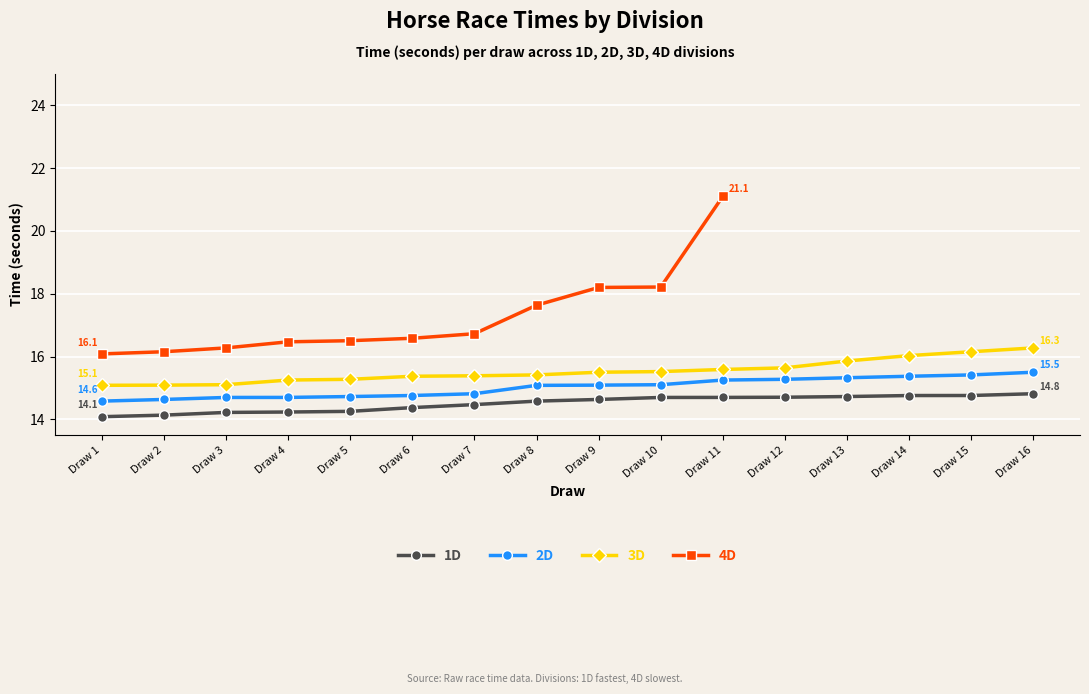

True or false: 4D and 1D cross at least once.

False